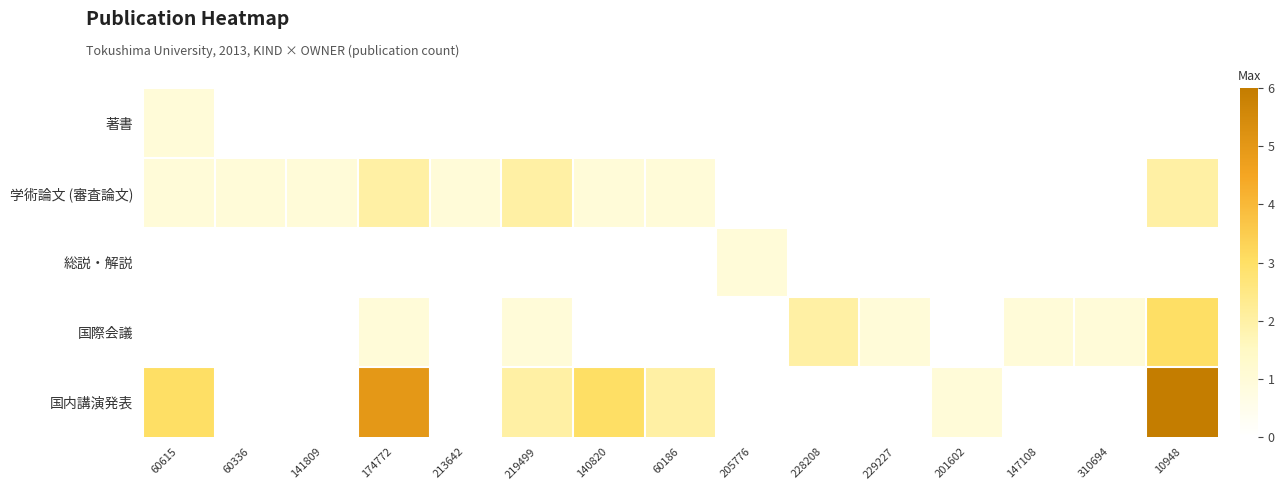

At how many categories does at least one series exceed 3?

2